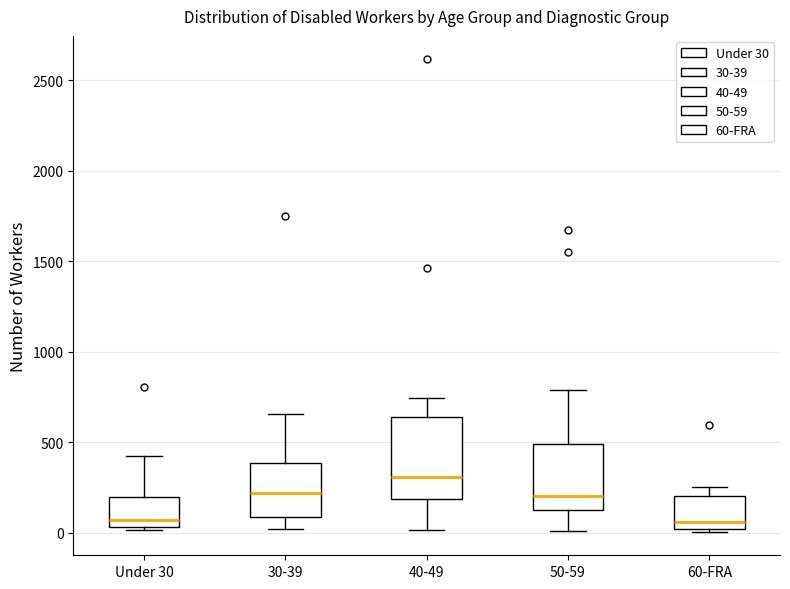

Reading left to right, transcribe this box plot: for each box, give where its median line is, the range the box spans, and where its two whiskers end, as read against the y-axis. The values are not printed on the chart, so give them approximately, as read against the axis.

Under 30: median 50 (just above the box's lower edge), box 50 to 200, whiskers 0 to 400
30-39: median 200, box 100 to 400, whiskers 0 to 650
40-49: median 300, box 200 to 650, whiskers 0 to 750
50-59: median 200, box 100 to 500, whiskers 0 to 800
60-FRA: median 50, box 0 to 200, whiskers 0 (just below the box's lower edge) to 250